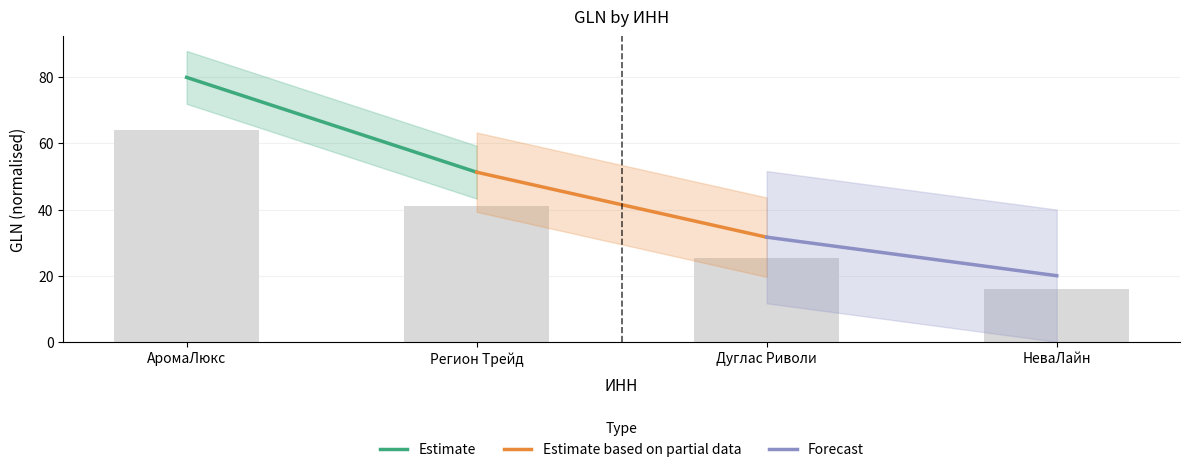

The value at Регион Трейд is 20.4. True or false?

False